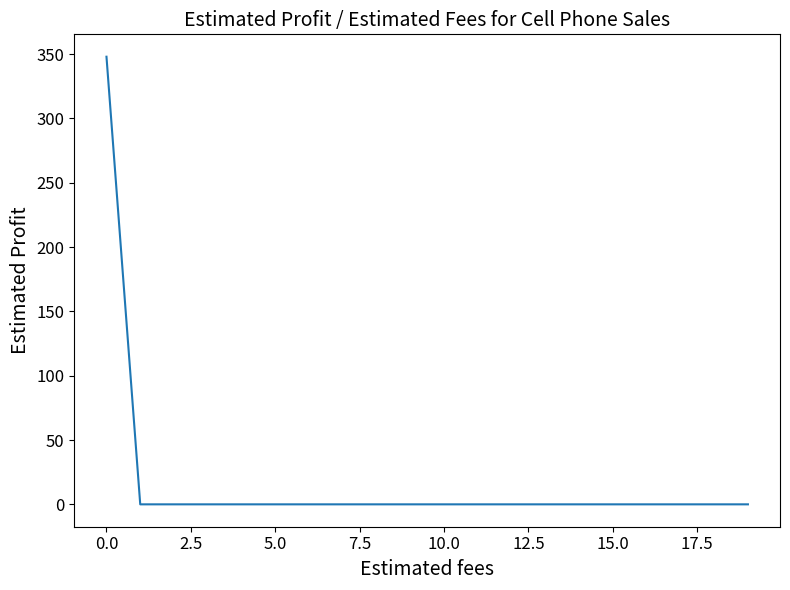

What is the maximum value shown in the chart?

348